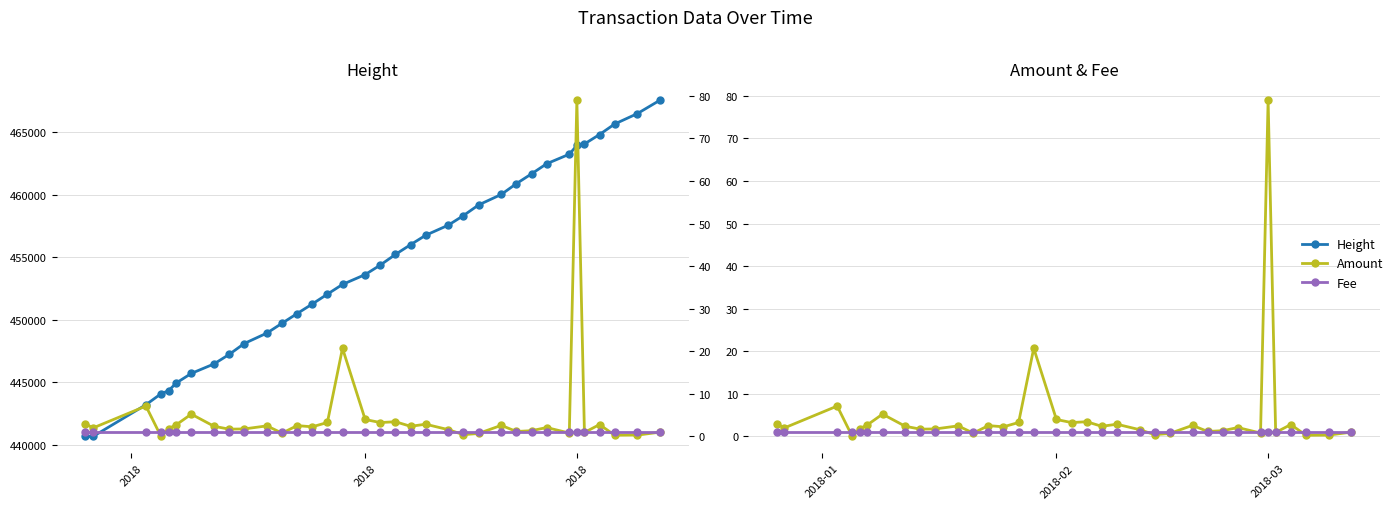

True or false: Amount has a value of 0.9 at 26.

False